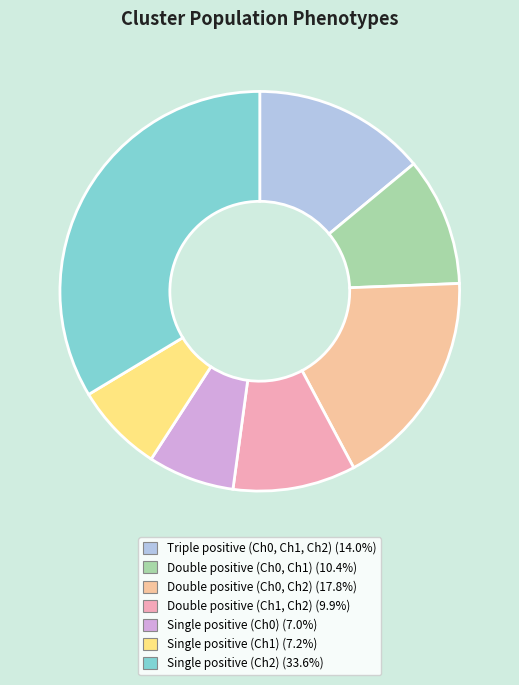

Does Single positive (Ch0) represent more than half of the total?

No